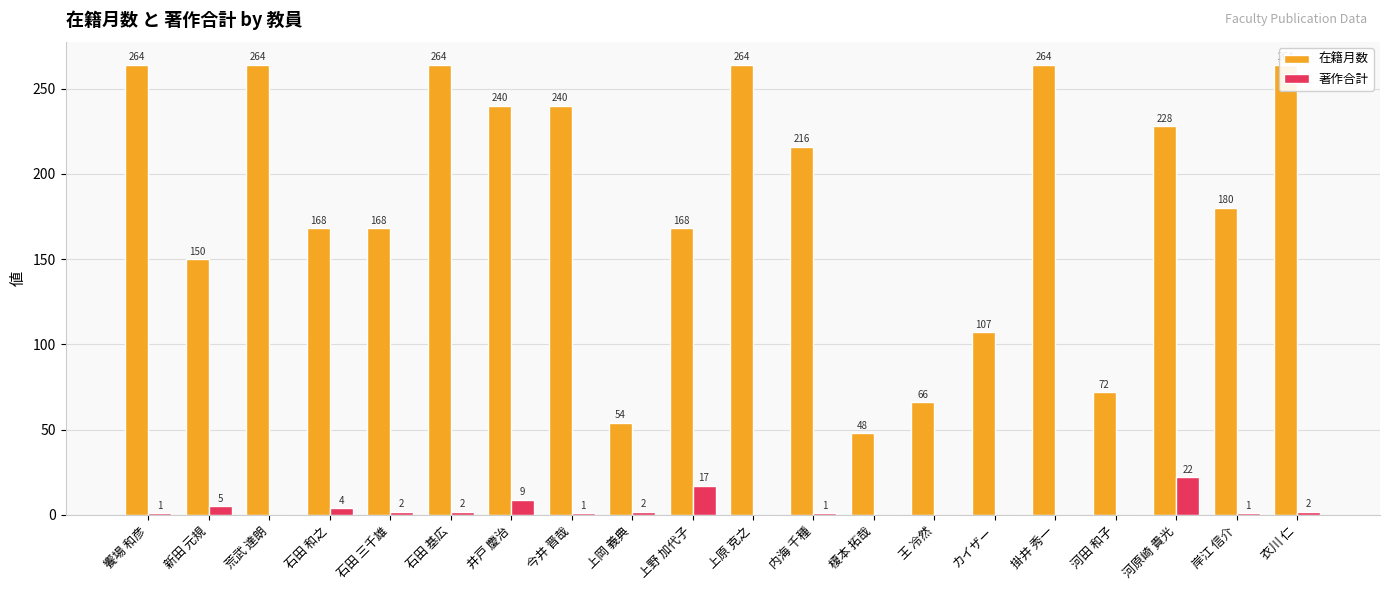

Which series changed the most between 上原 克之 and カイザー?

在籍月数